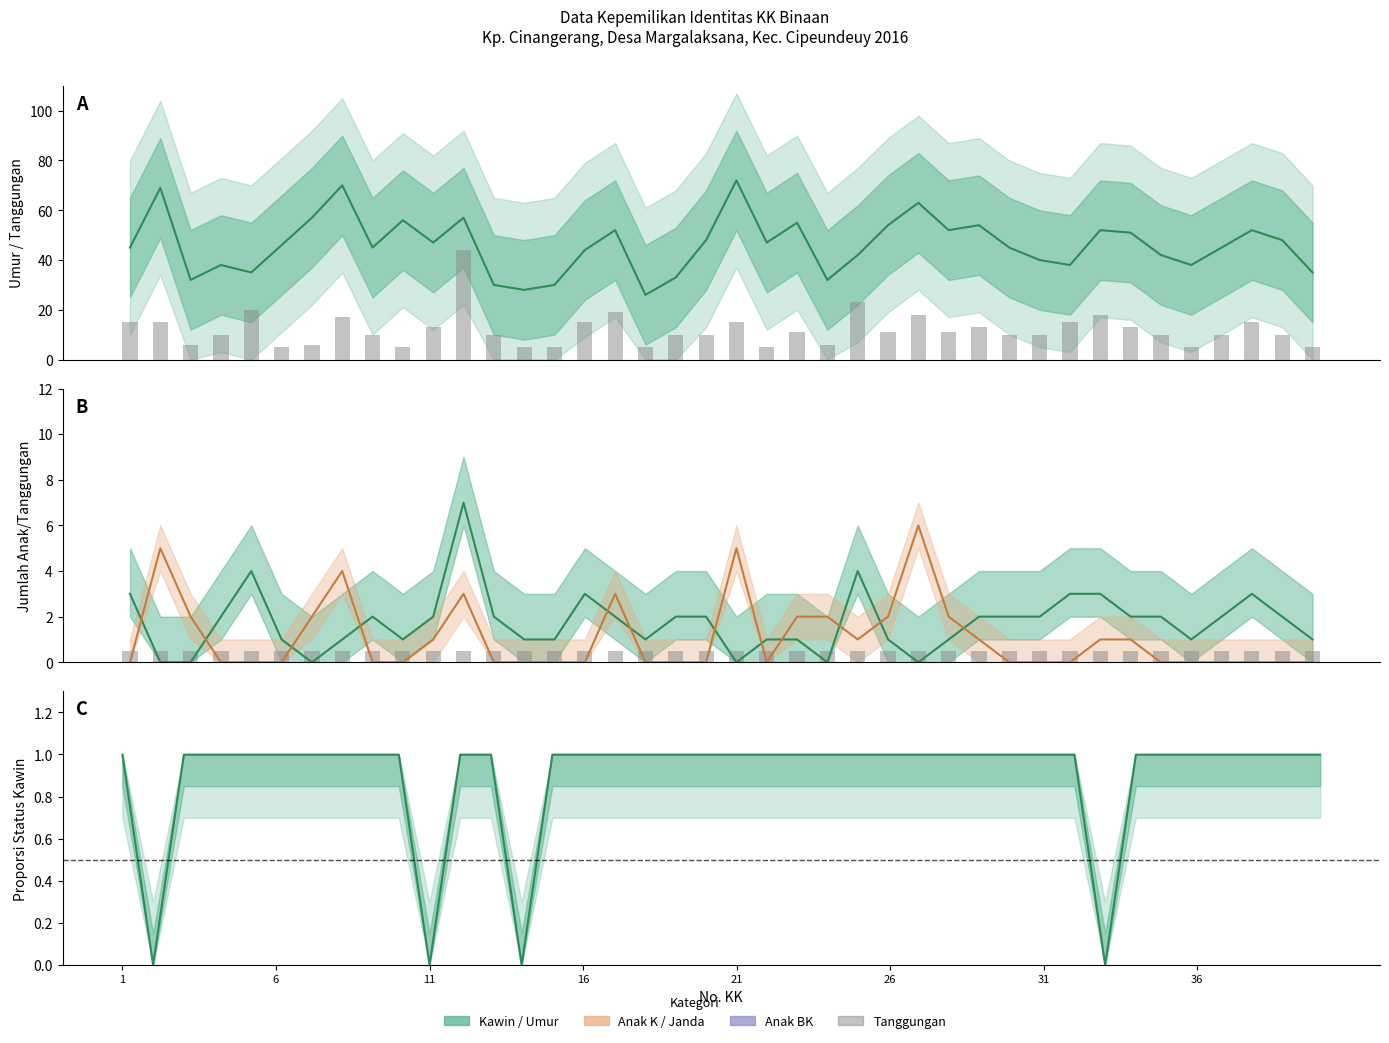

What is the average value of the ANAK K series?

1.1